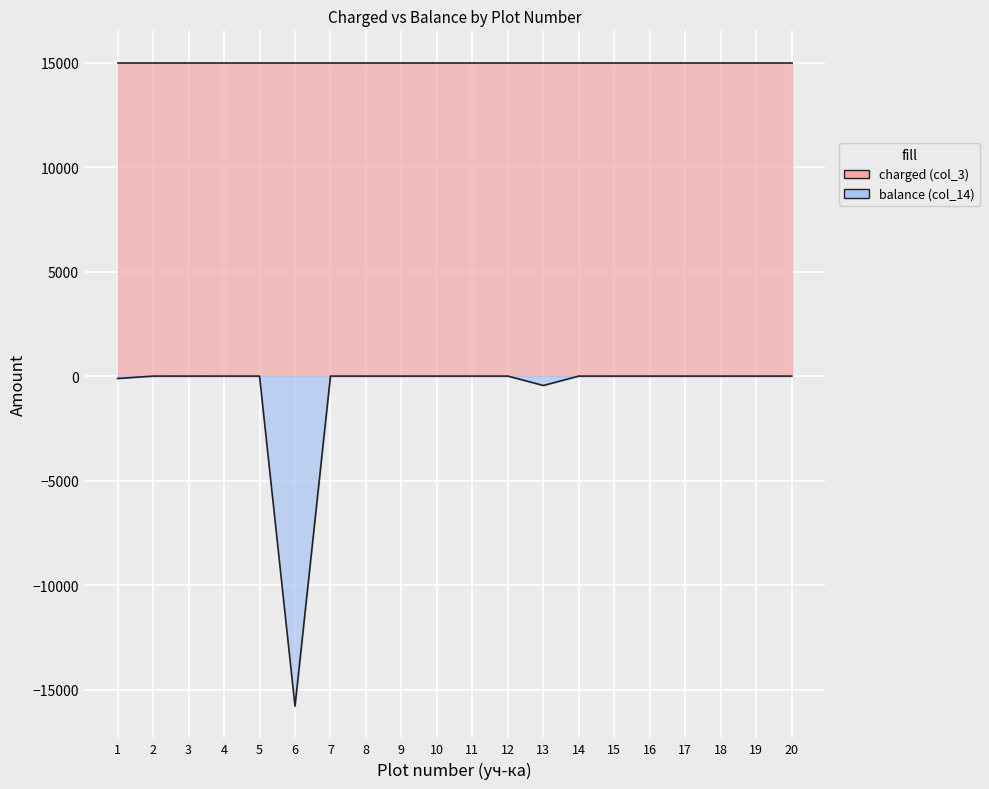

List the labels in order of value, smallest first.

6, 13, 1, 19, 3, 14, 2, 4, 5, 7, 8, 9, 10, 11, 12, 15, 16, 17, 18, 20